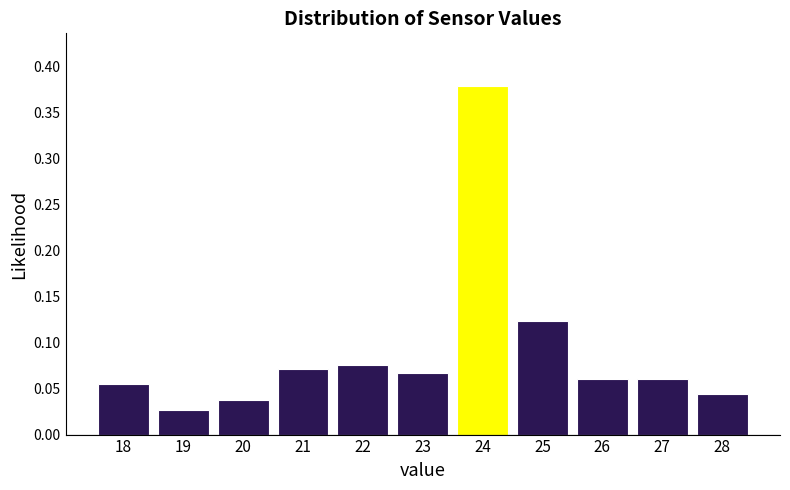

At which label is the value closest to 0?

19